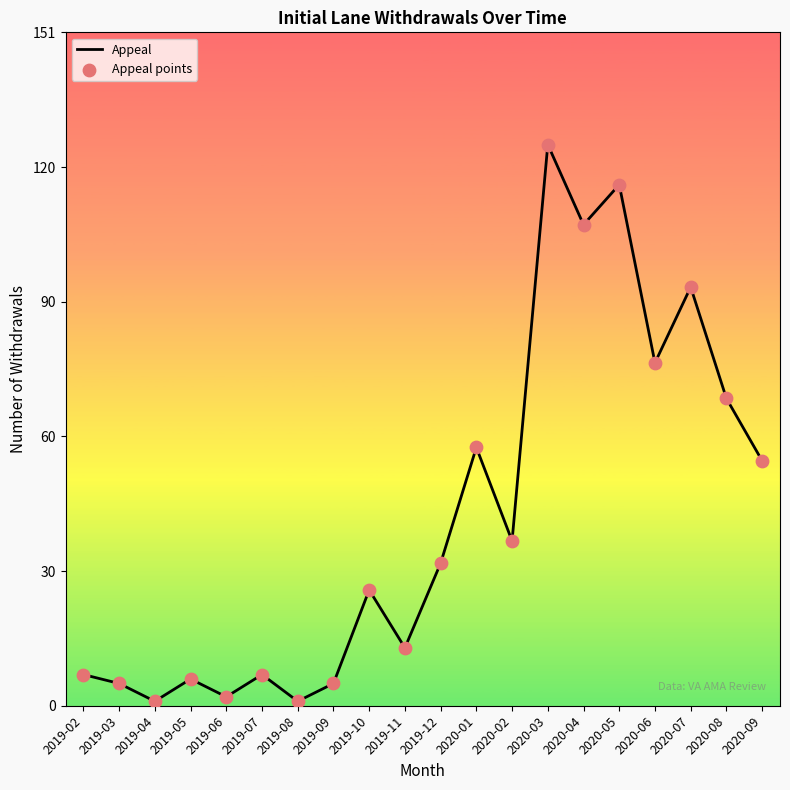

At which category does the chart reach its peak across all series?

2020-03